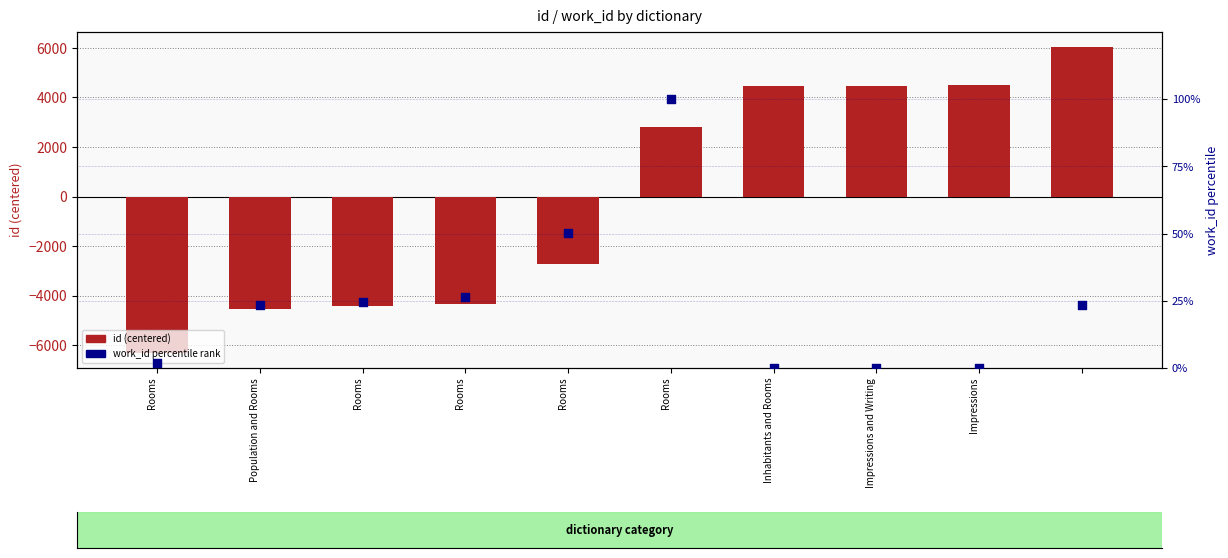

What is the total value across all series at Impressions and Writing?

4483.9